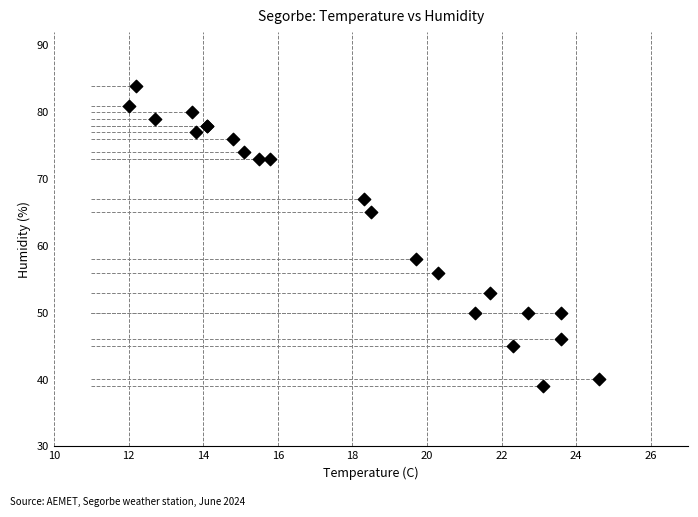

What Y value in the scatter plot is closest to 61?

58